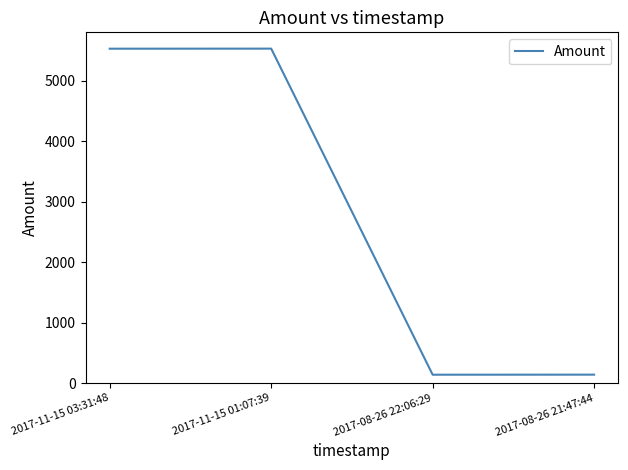

What is the maximum value shown in the chart?

5533.8